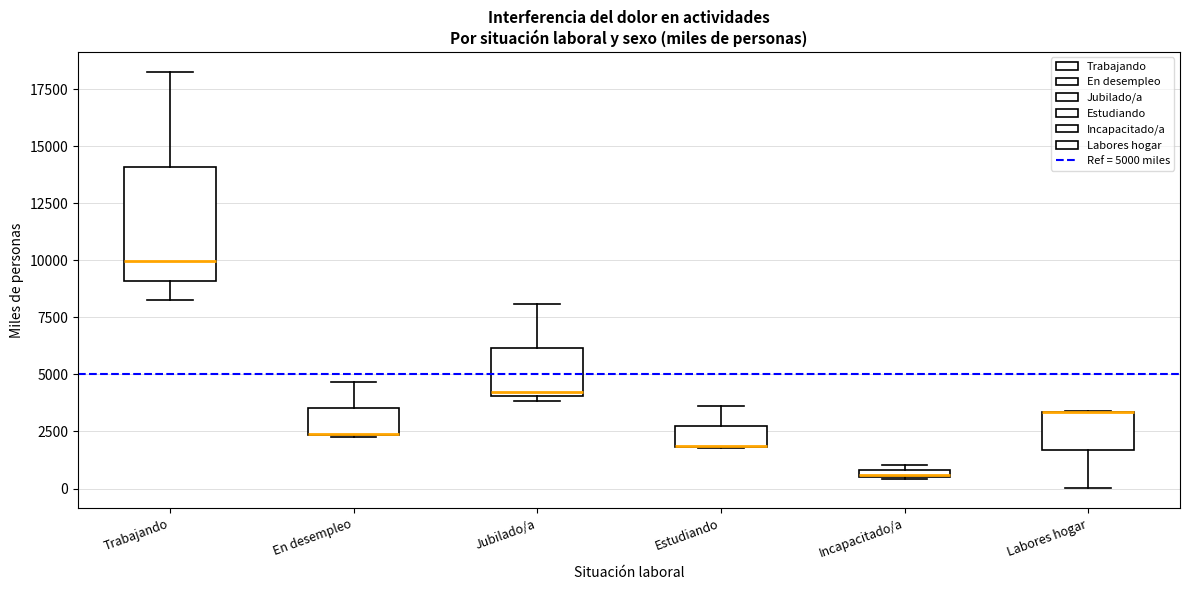

Which box is the tallest, from its lower edge to its upper edge?

Trabajando